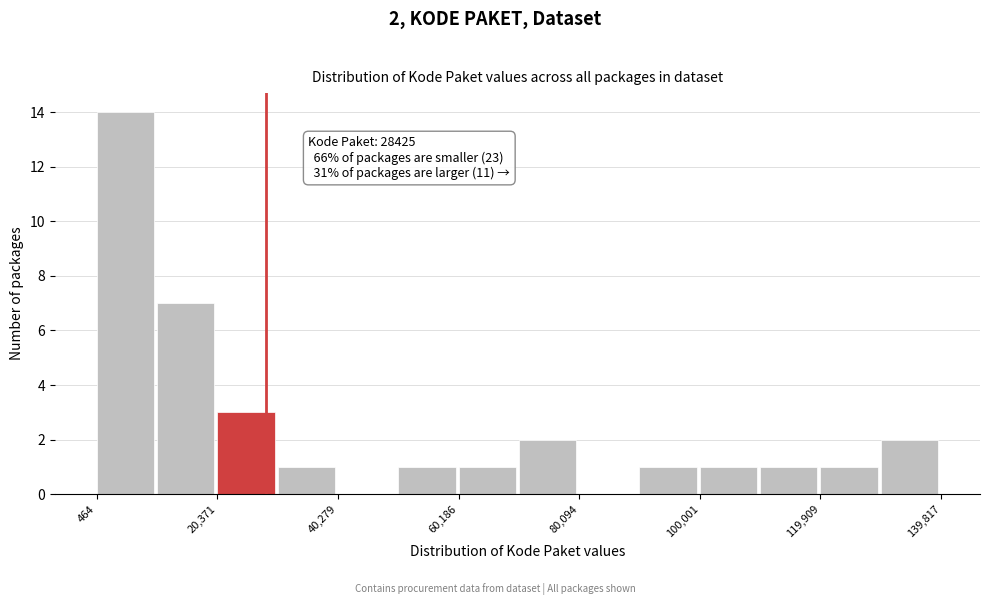

Which range on the x-axis has the tallest bar?

0 to 10000